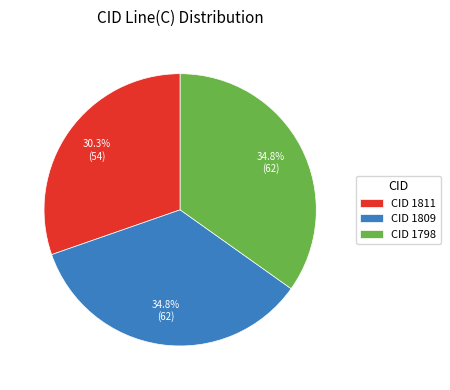

What is the smallest slice in the pie chart?

CID 1811